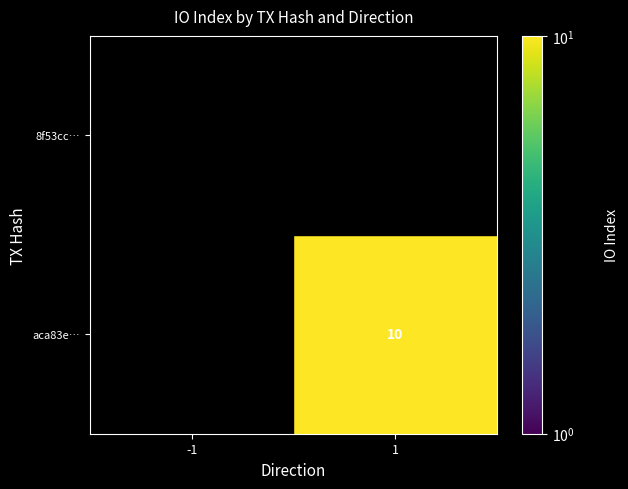

True or false: aca83e… has a value of 17 at 1.

False